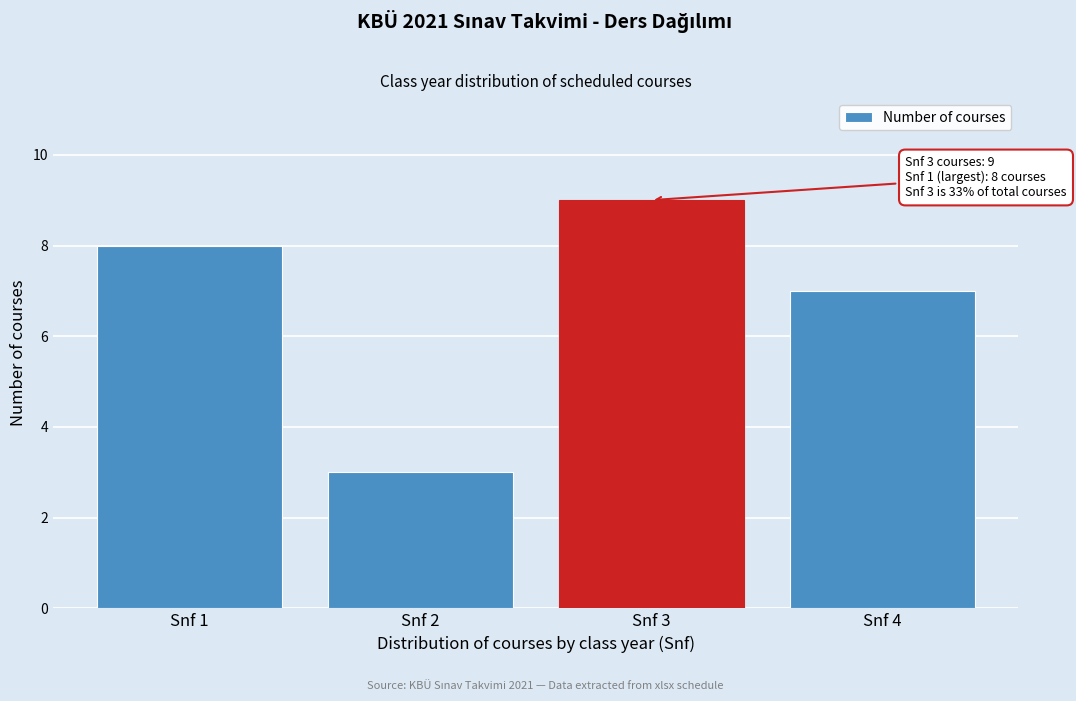

Reading right to left, what are all the values shown in this chart?

7	9	3	8